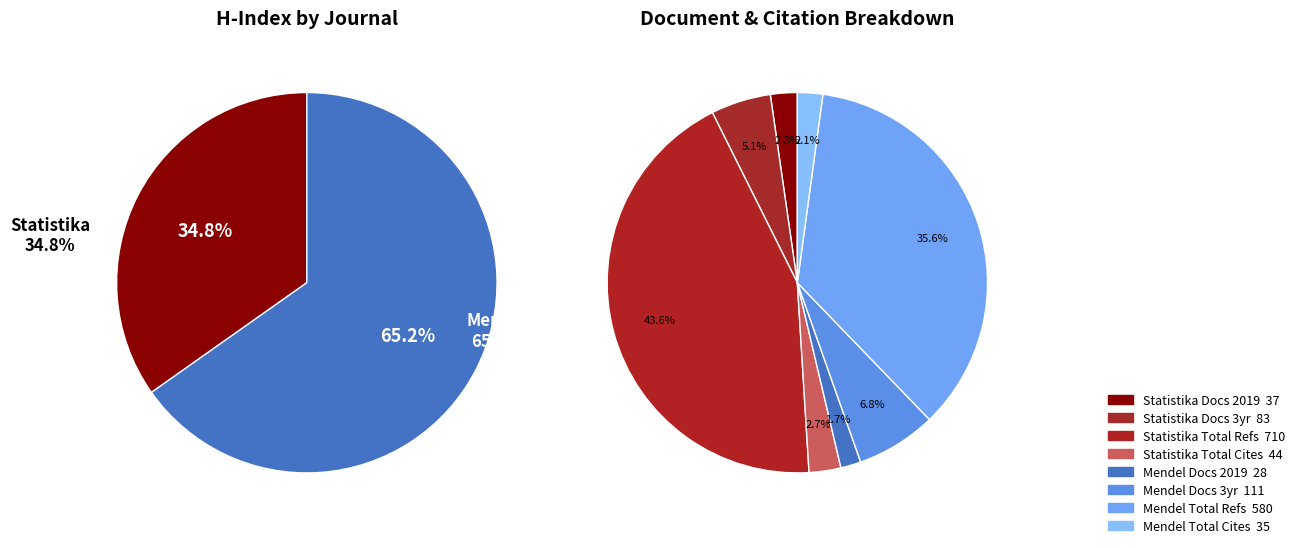

How many slices are in this pie chart?

2